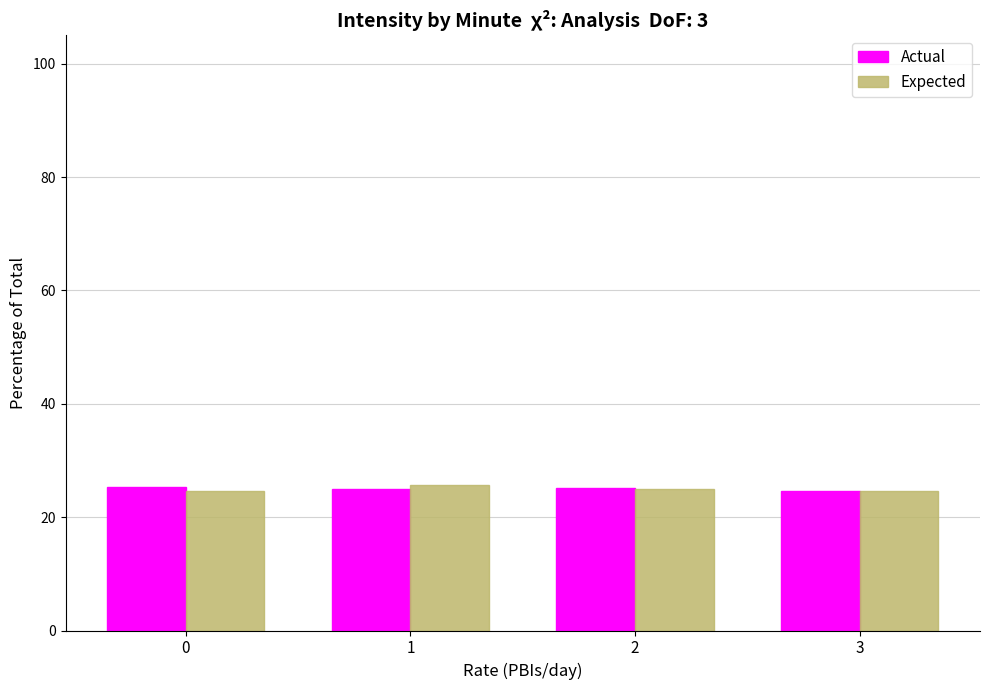

What is the total value across all series at 3?

49.3